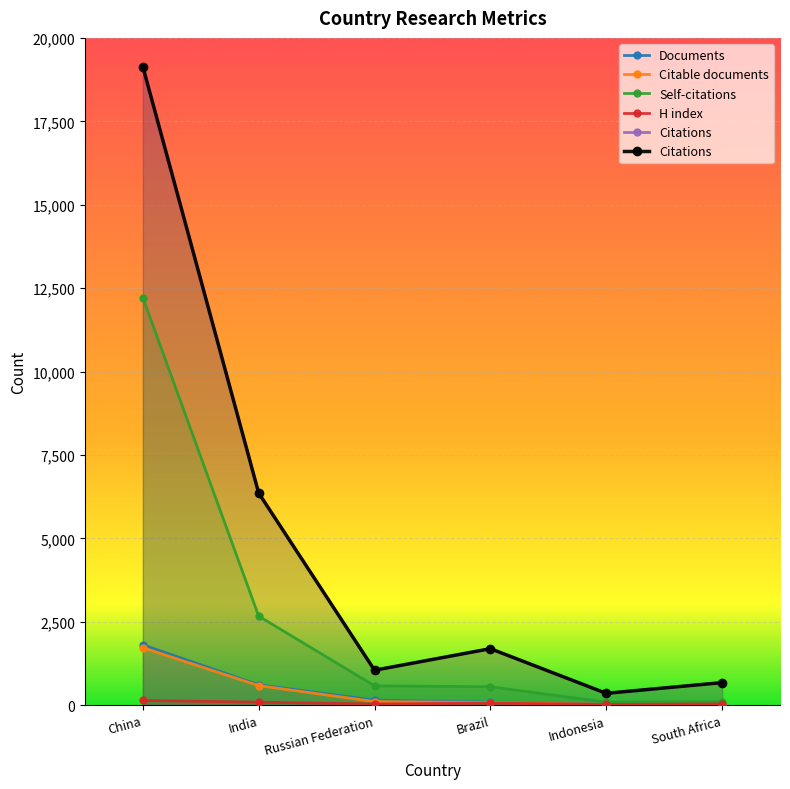

What is the spread (max minus min) of values at Brazil?

1632